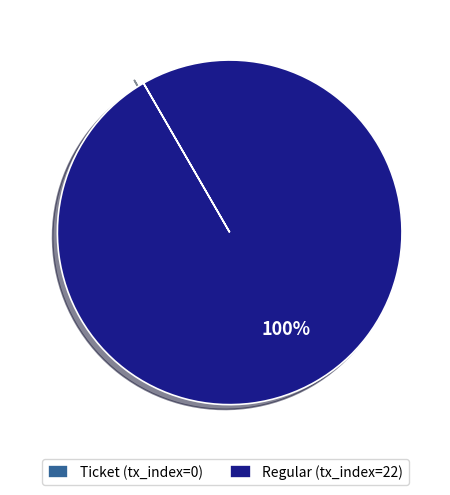

What percentage is the Regular (tx_index=22) slice, to the nearest percent?

100%